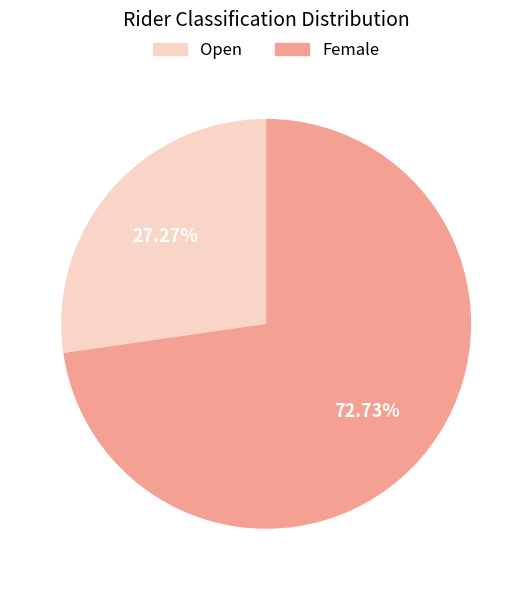

What is the smallest slice in the pie chart?

Open